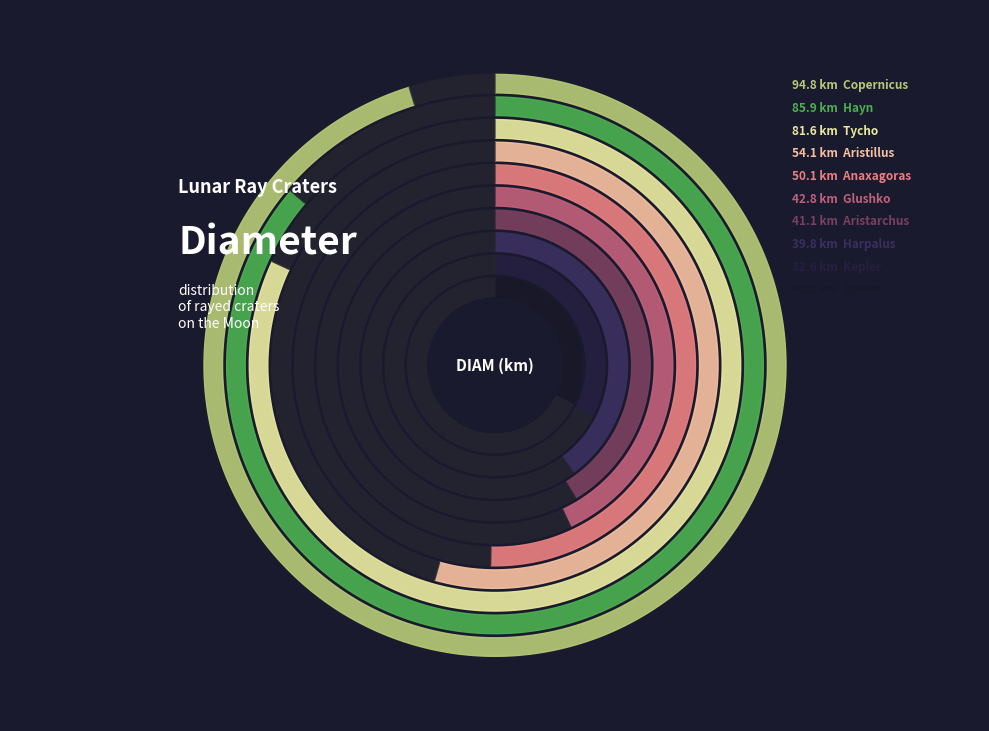

Do Hayn and Tycho together represent more than half of the pie?

No